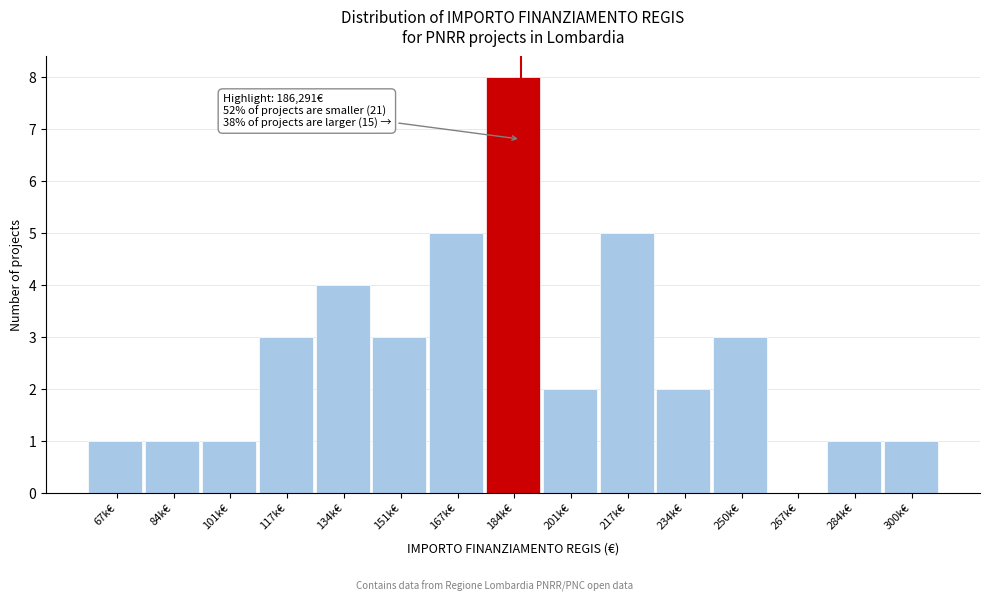

Reading right to left, extract all data points from this chart.

300k€=1	284k€=1	267k€=0	250k€=3	234k€=2	217k€=5	201k€=2	184k€=8	167k€=5	151k€=3	134k€=4	117k€=3	101k€=1	84k€=1	67k€=1